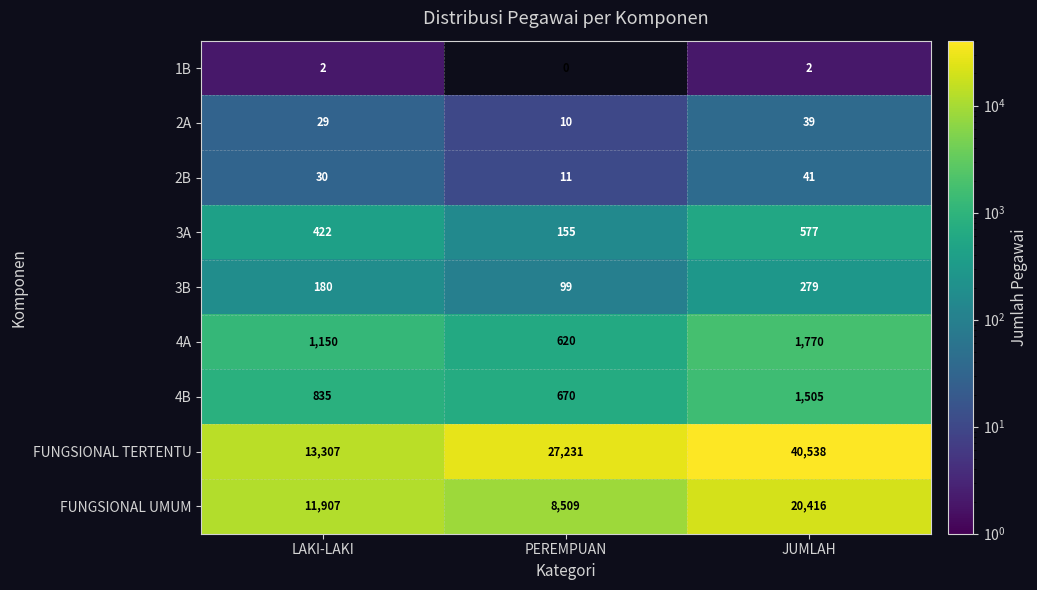

Rank the series at JUMLAH from highest to lowest value.

FUNGSIONAL TERTENTU, FUNGSIONAL UMUM, 4A, 4B, 3A, 3B, 2B, 2A, 1B